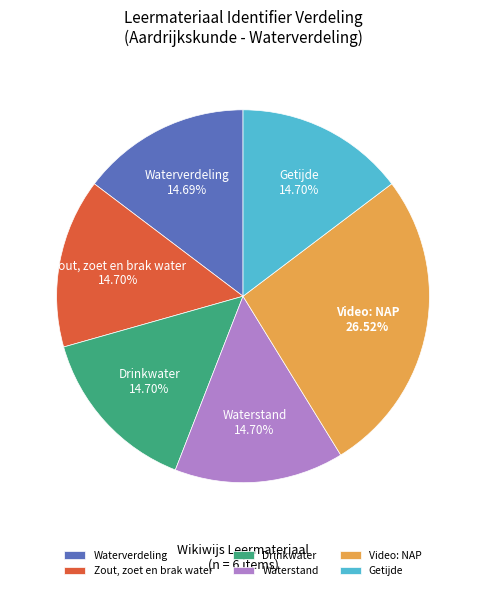

How many slices are in this pie chart?

6